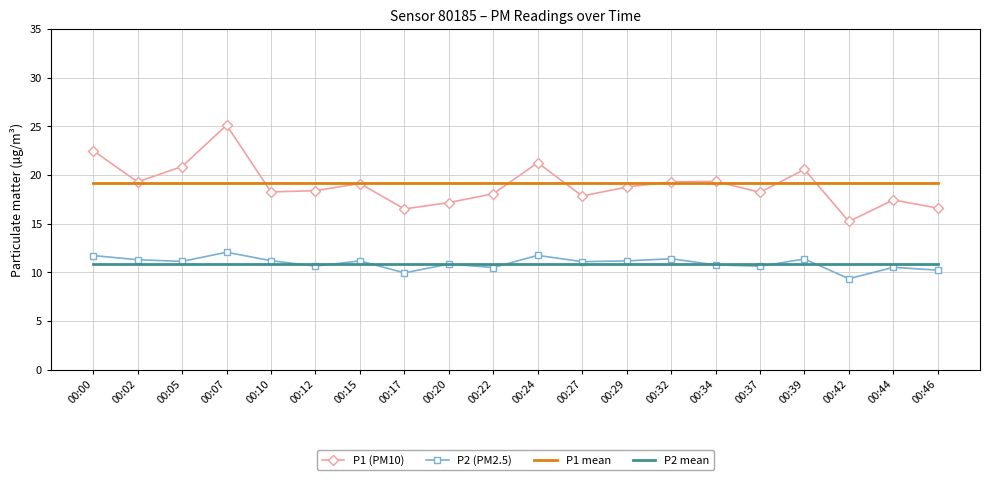

What is the difference between the highest and lowest values at 00:24?

10.4